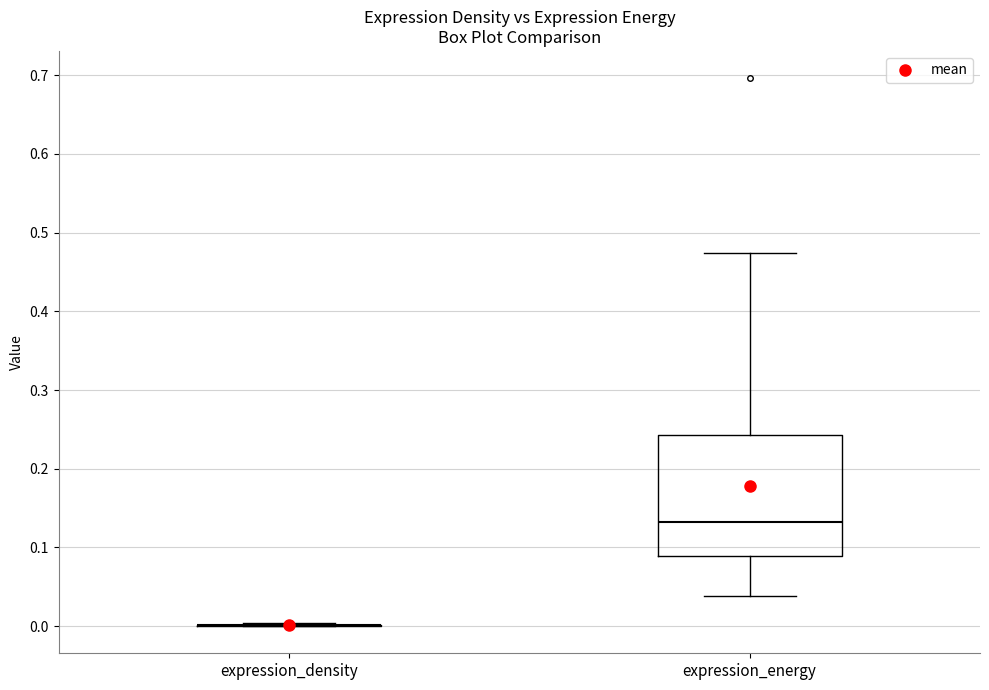

Comparing the boxes themselves (not the whiskers), which one is the tallest?

expression_energy